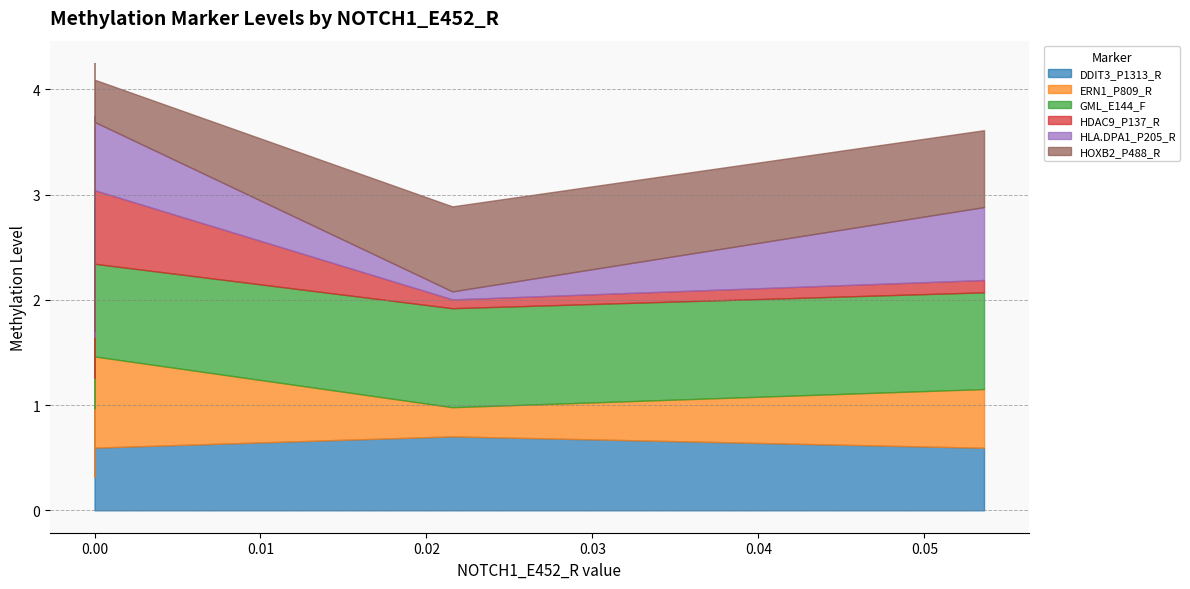

The value of HOXB2_P488_R at 0.021557992 is 0.8. True or false?

True